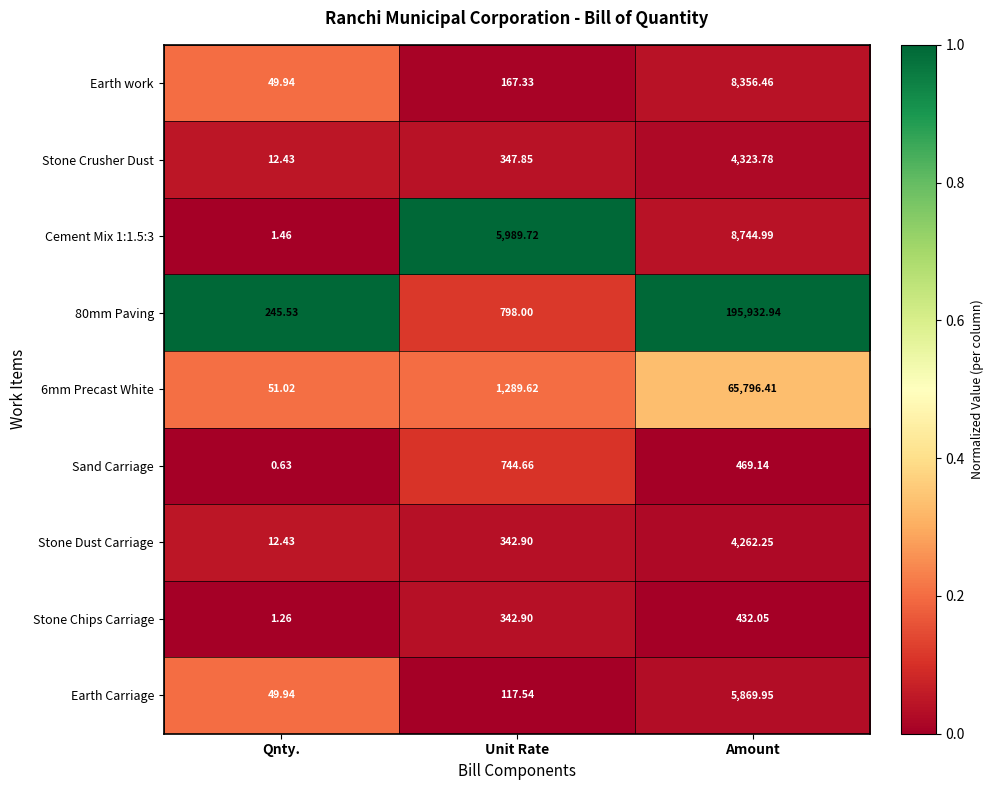

What is the total value across all series at Amount?

294188.0